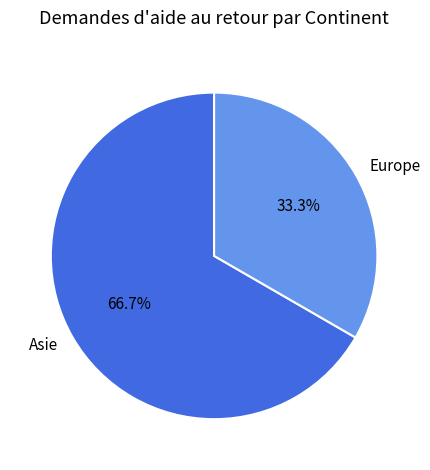

To the nearest percent, what portion does Asie represent?

67%